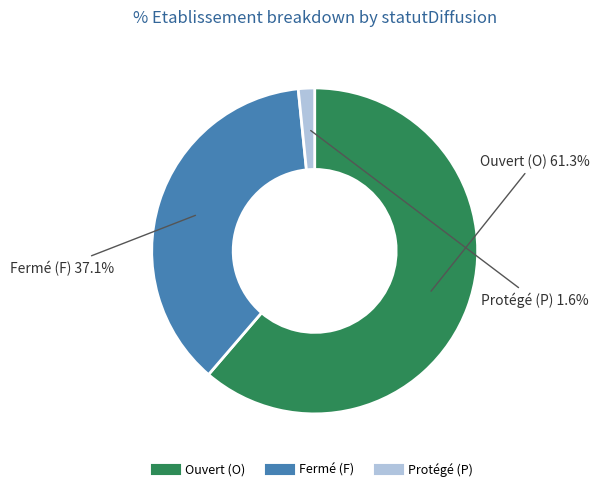

How many segments does this pie chart have?

3